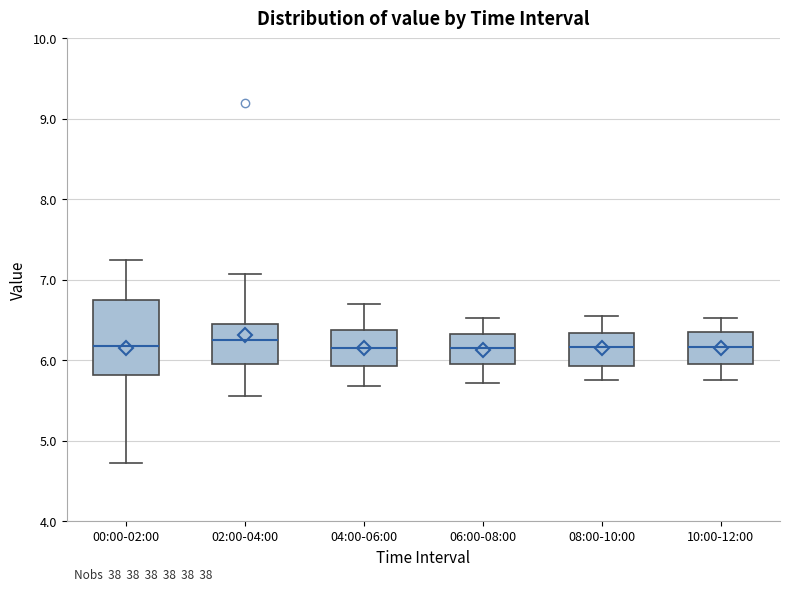

Reading left to right, transcribe this box plot: for each box, give where its median line is, the range the box spans, and where its two whiskers end, as read against the y-axis. The values are not printed on the chart, so give them approximately, as read against the axis.

00:00-02:00: median 6.2, box 5.8 to 6.7, whiskers 4.7 to 7.3
02:00-04:00: median 6.3, box 6.0 to 6.5, whiskers 5.6 to 7.1
04:00-06:00: median 6.2, box 5.9 to 6.4, whiskers 5.7 to 6.7
06:00-08:00: median 6.2, box 6.0 to 6.3, whiskers 5.7 to 6.5
08:00-10:00: median 6.2, box 5.9 to 6.3, whiskers 5.8 to 6.6
10:00-12:00: median 6.2, box 6.0 to 6.4, whiskers 5.8 to 6.5